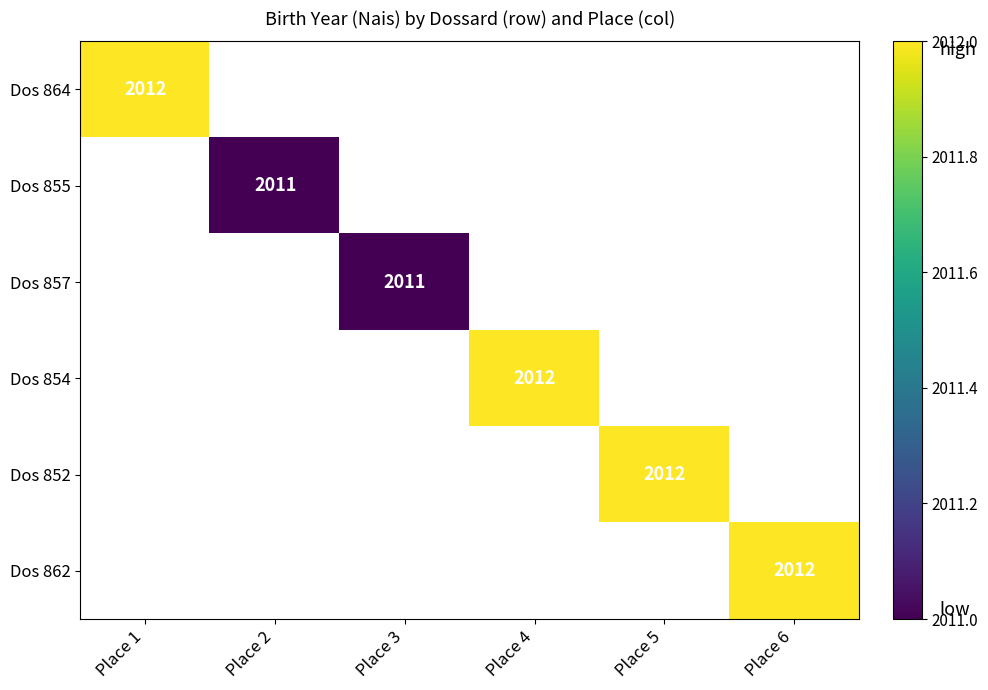

True or false: Dos 852 has a value of 1396 at Place 5.

False